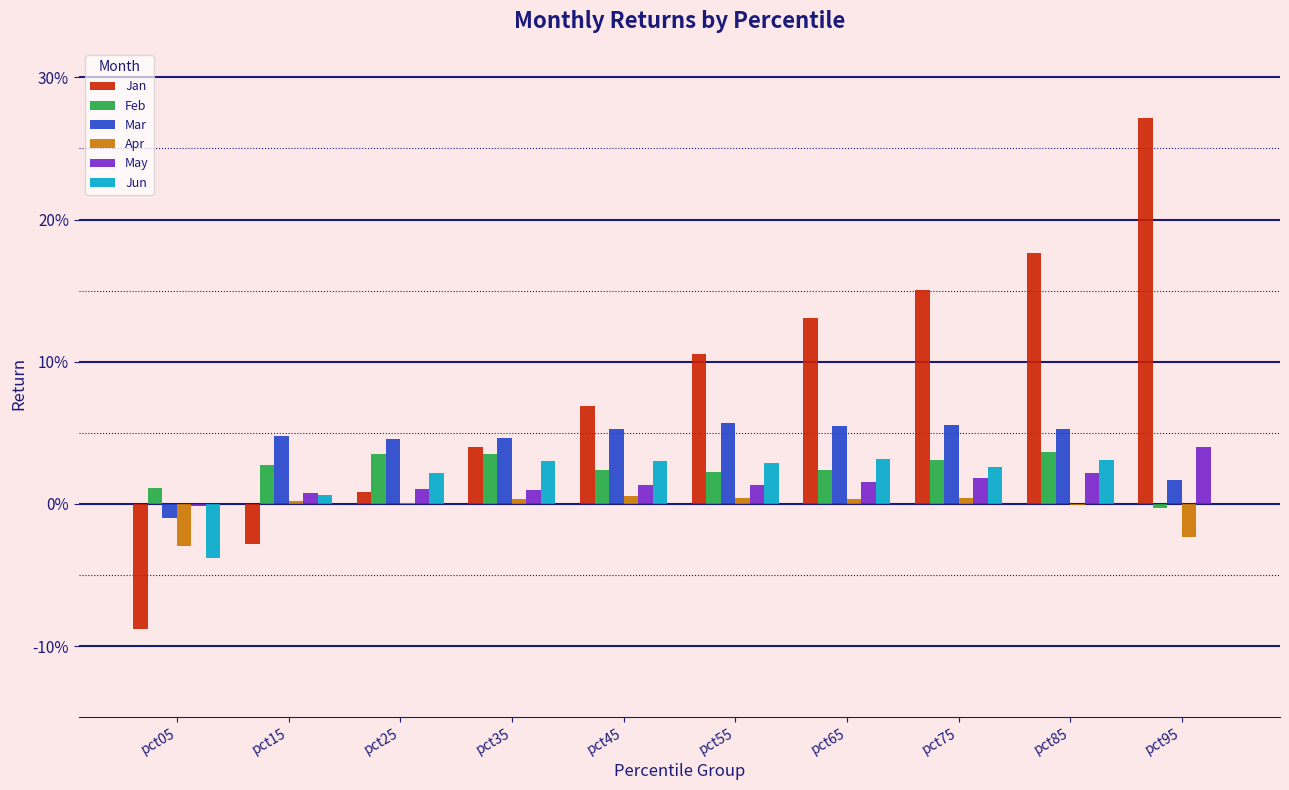

What are all the series names shown in the legend?

Jan, Feb, Mar, Apr, May, Jun